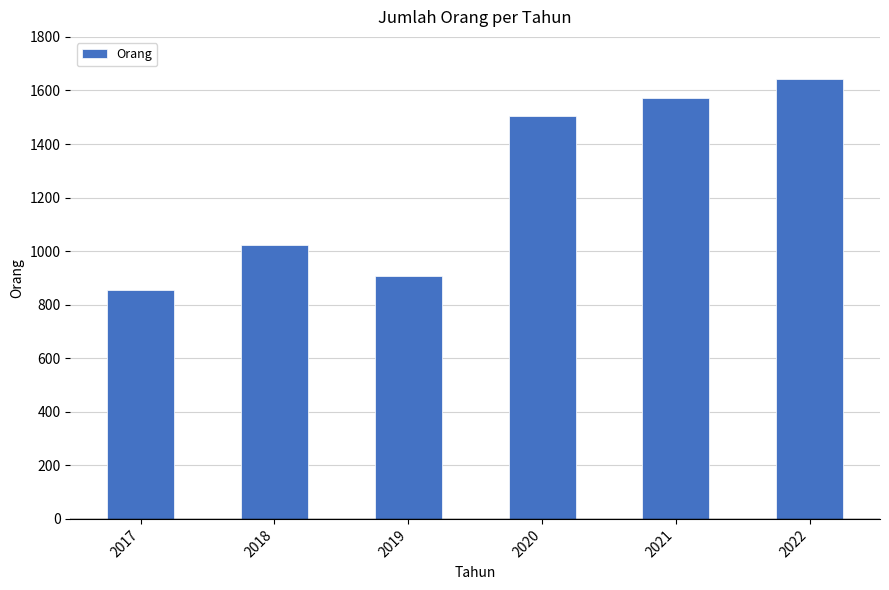

List the labels in order of value, largest first.

2022, 2021, 2020, 2018, 2019, 2017